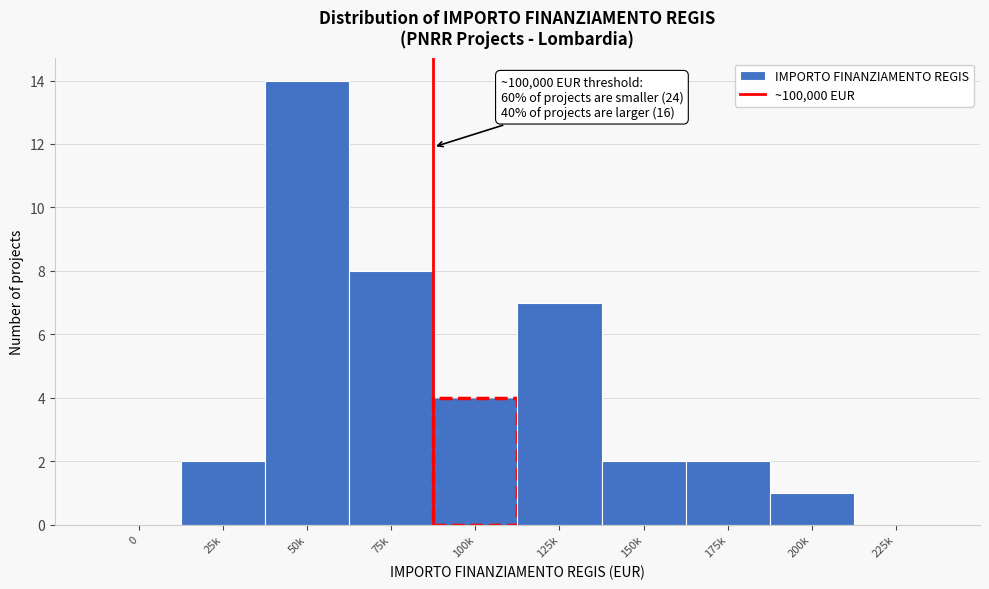

Which category has the highest value across all series?

50k